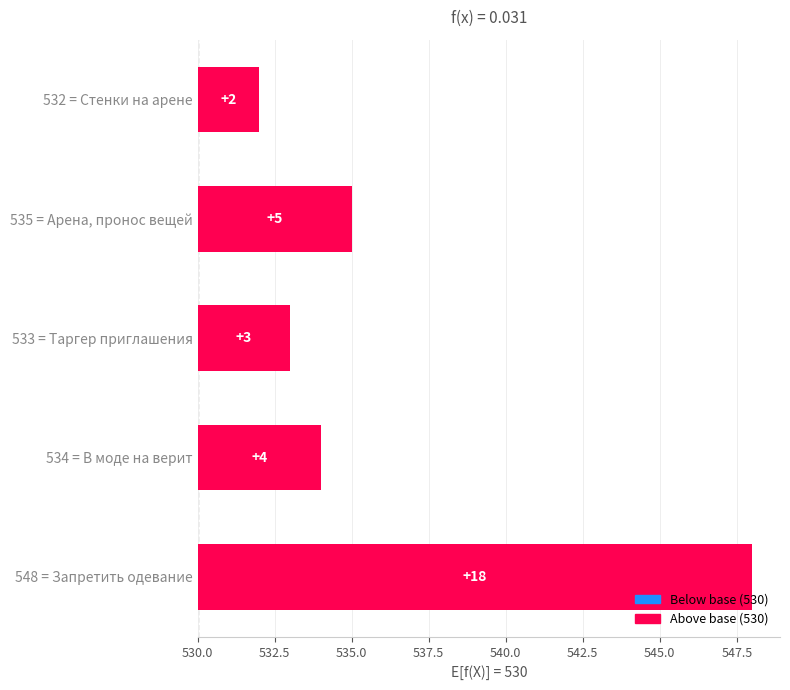

Between 533 = Таргер приглашения and 534 = В моде на верит, which is larger?

534 = В моде на верит